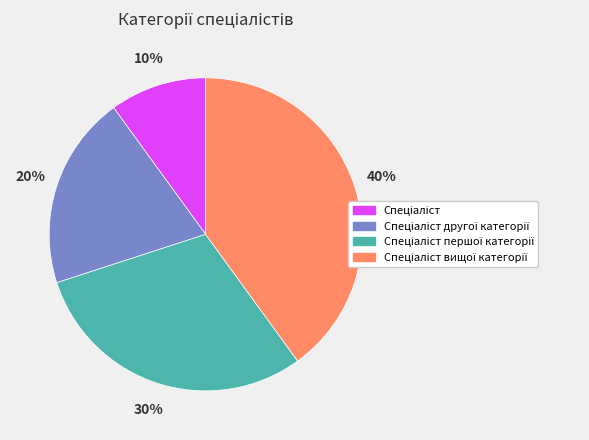

Is there a majority slice in this chart?

No